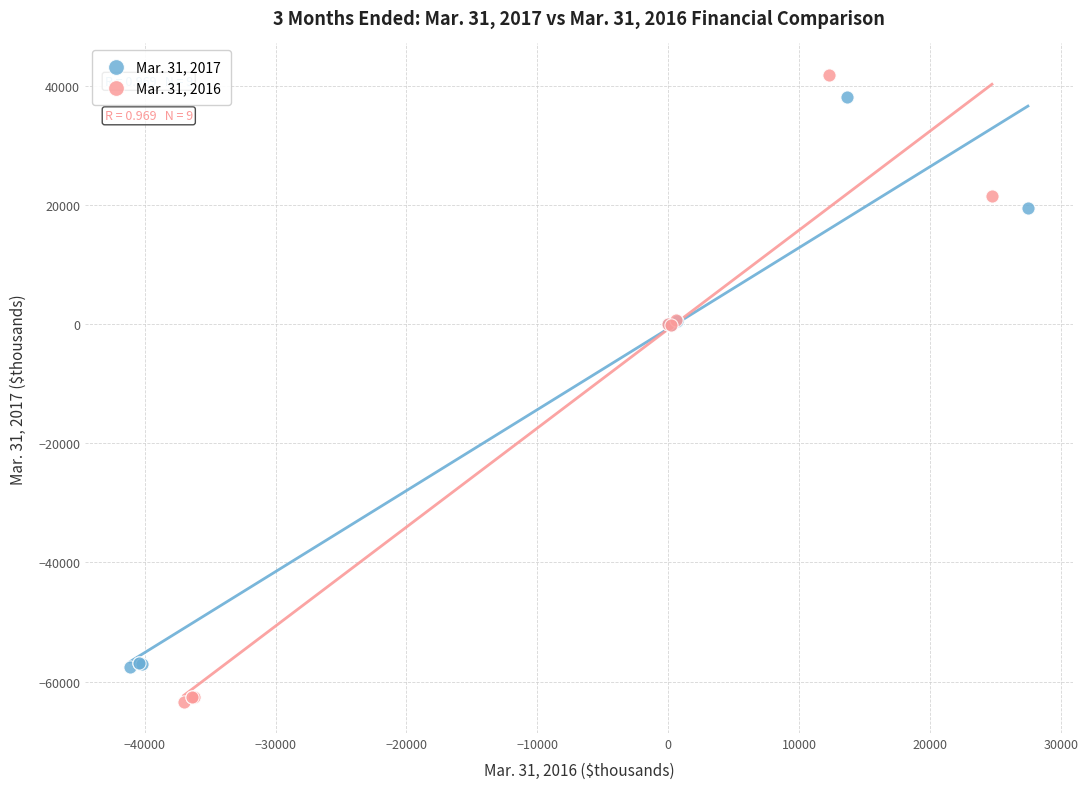

Which series reaches the minimum Y coordinate?

Mar. 31, 2016